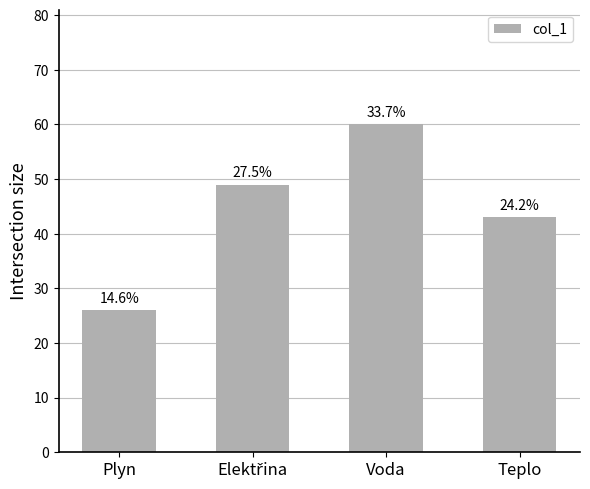

What is the minimum value shown in the chart?

26